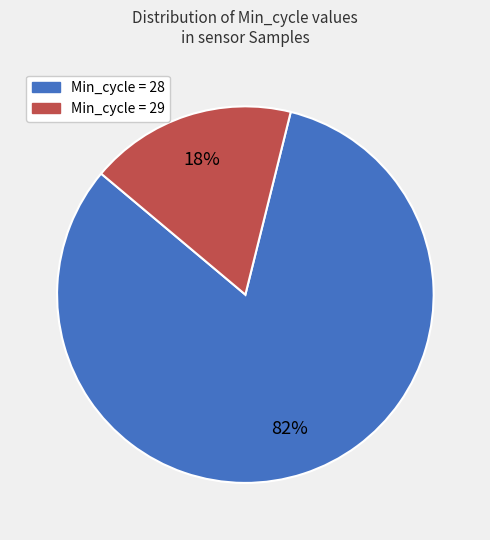

Is there any slice that represents more than half of the pie?

Yes